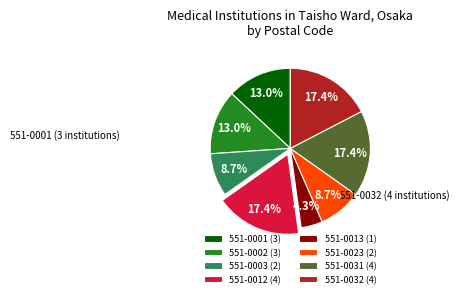

What is the ratio of the value at 551-0002 (3) to the value at 551-0023 (2)?

1.5